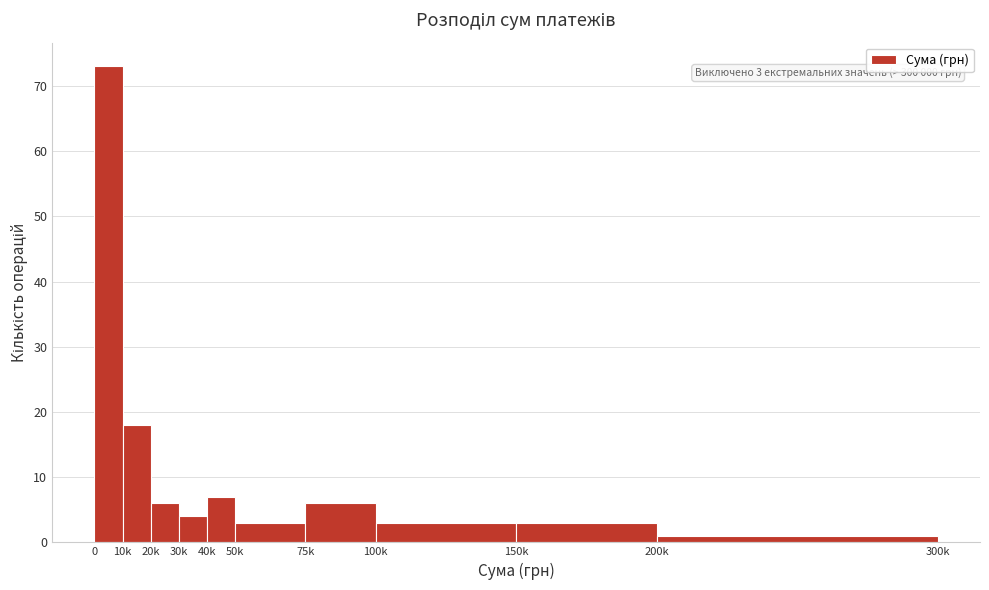

Reading right to left, list all the values displayed in this chart.

1	3	3	6	3	7	4	6	18	73